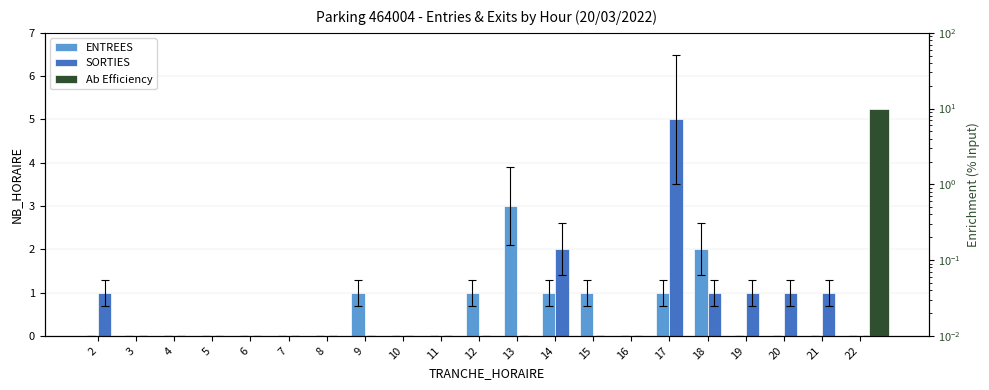

Reading left to right, transcribe all the data shown in this chart.

ENTREES: 0	0	0	0	0	0	0	1	0	0	1	3	1	1	0	1	2	0	0	0	0
SORTIES: 1	0	0	0	0	0	0	0	0	0	0	0	2	0	0	5	1	1	1	1	0